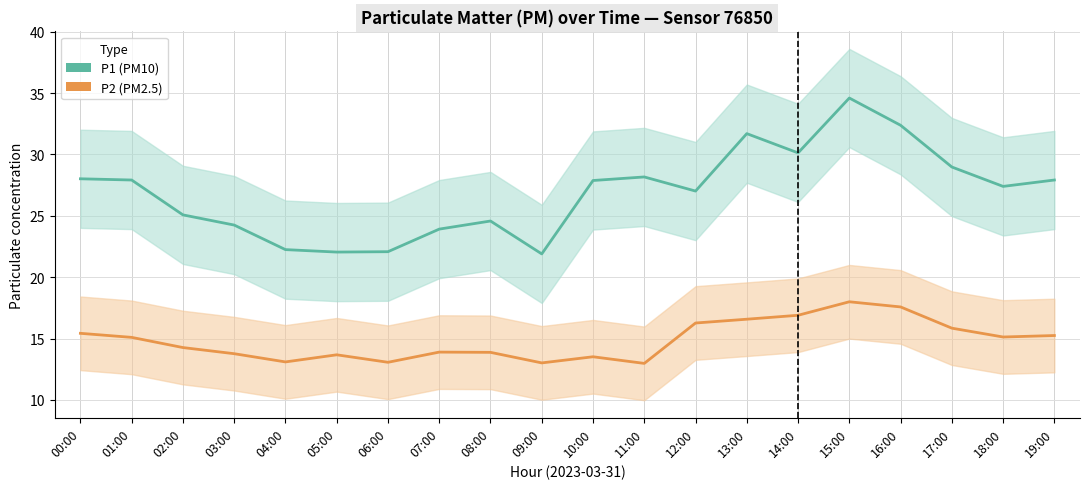

Which series has the widest spread of values?

P1